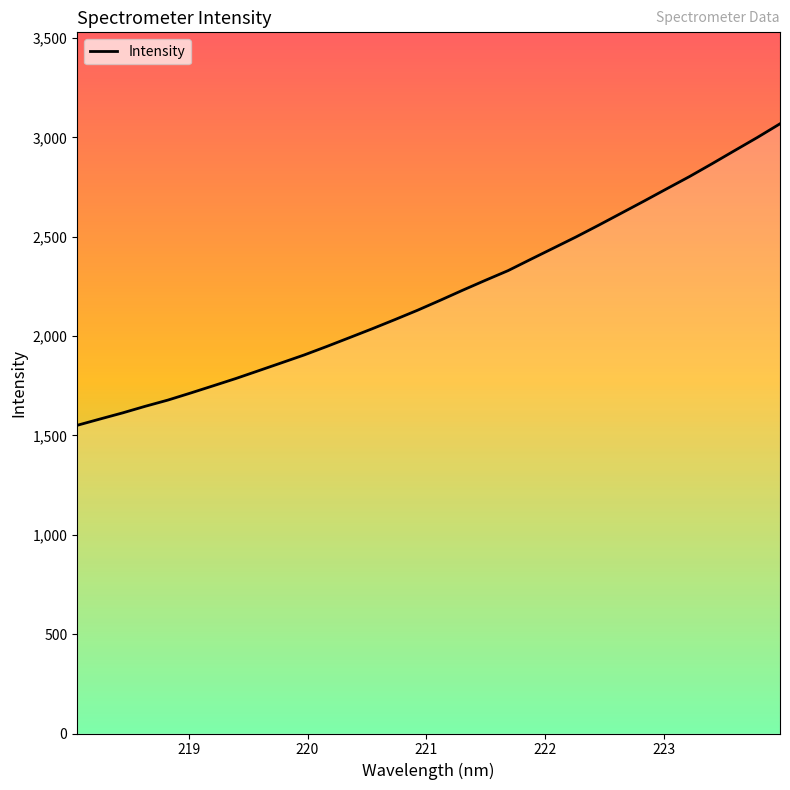

What is the smallest value displayed?

1551.0